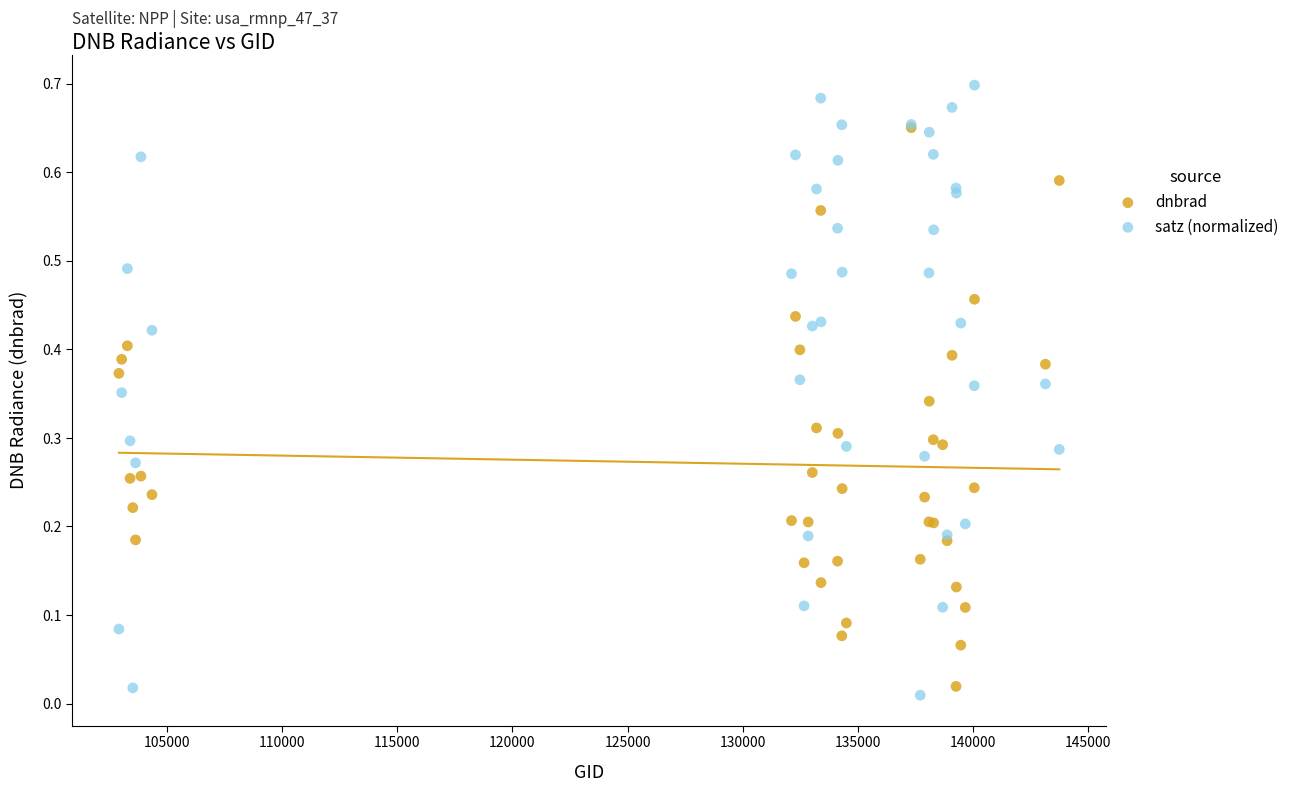

What are all the series names shown in the legend?

dnbrad, satz (normalized)